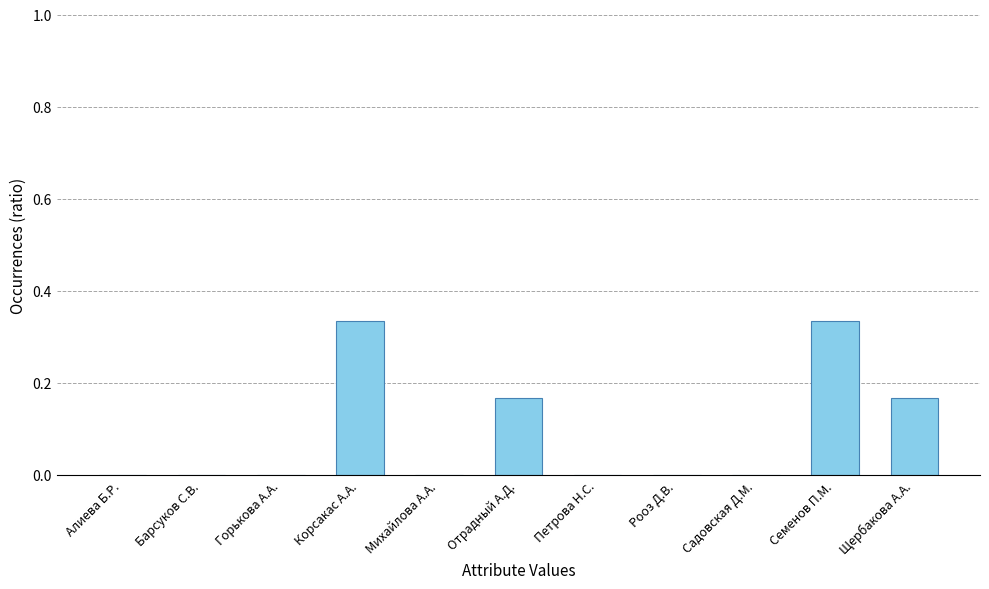

True or false: the data shows 0.0 at Петрова Н.С..

True